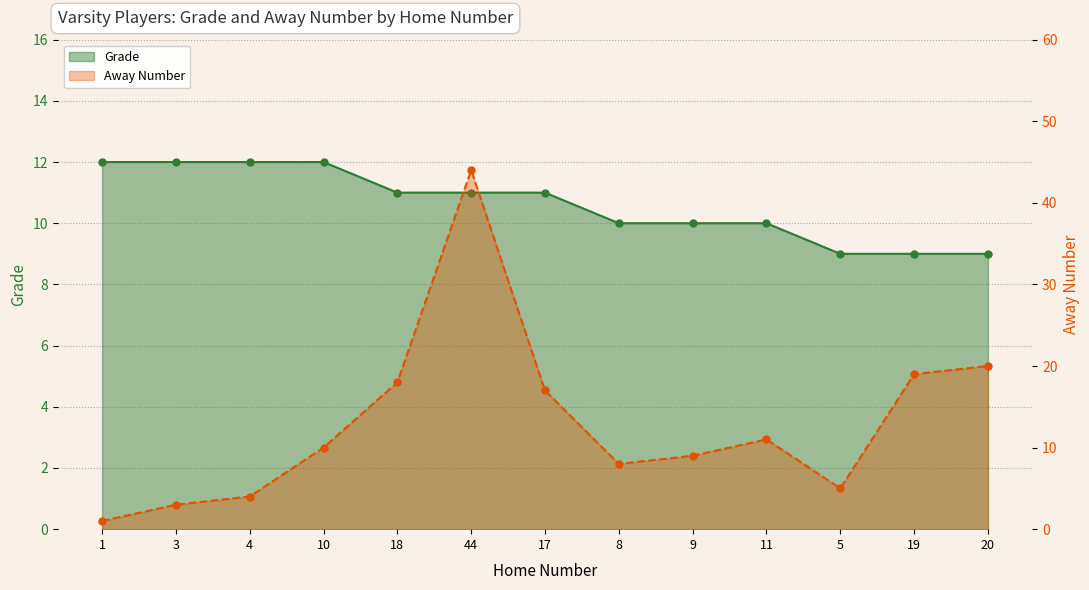

Is the value of Grade at 11 greater than the value of Away Number at 44?

No